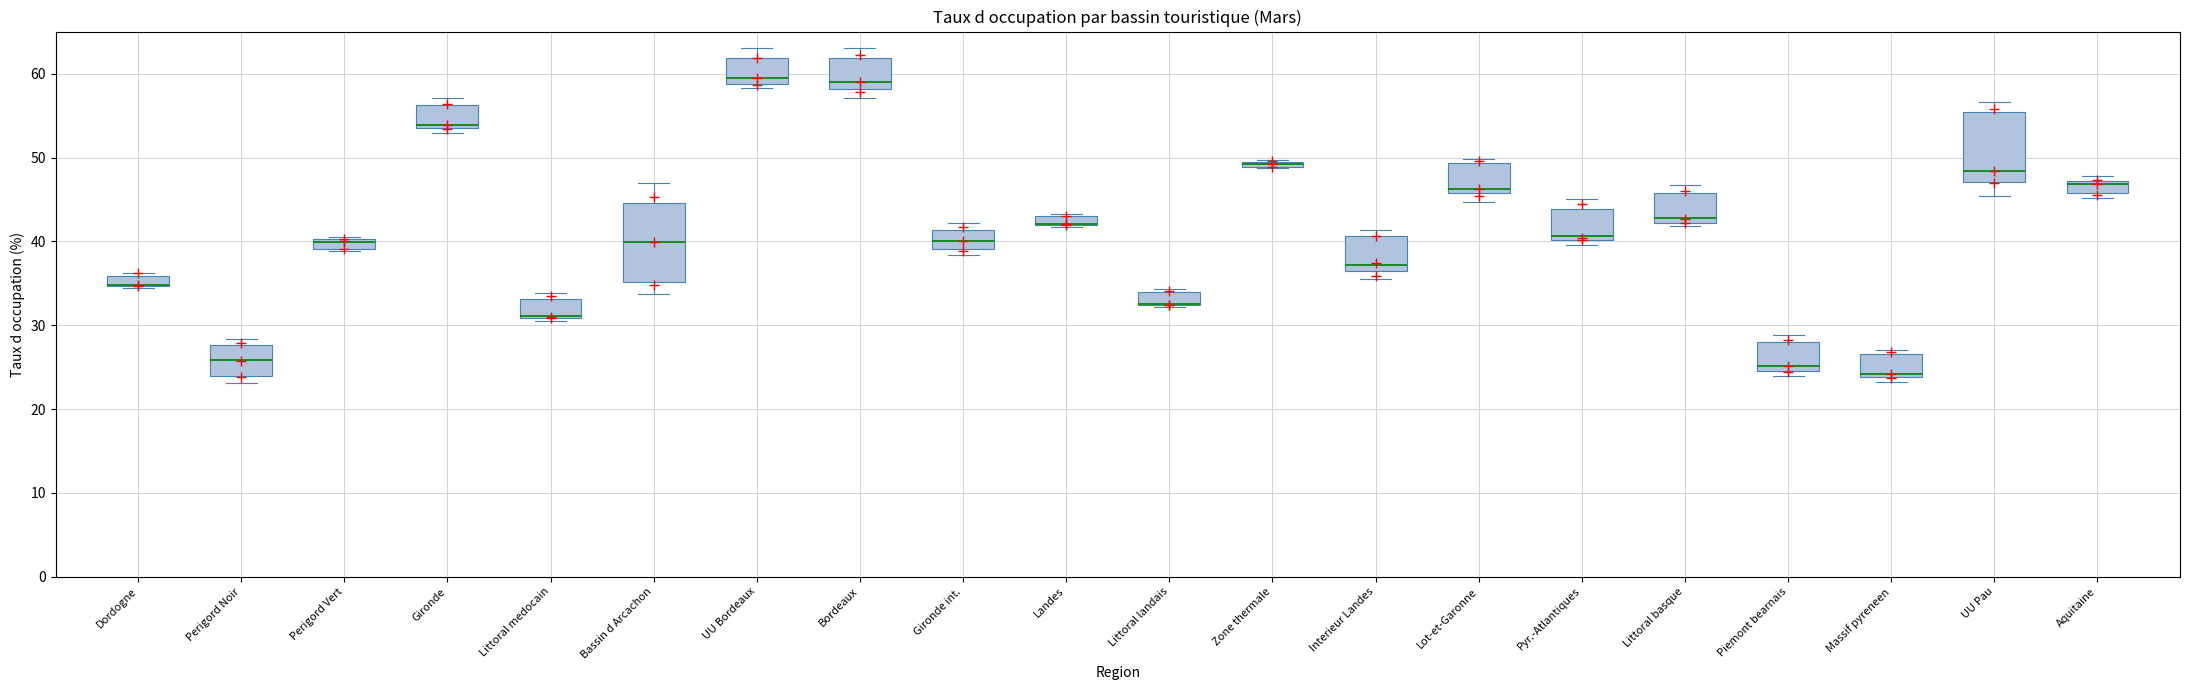

Where is the upper edge of the box for Littoral medocain on the y-axis? The values are not printed on the chart, so give them approximately, as read against the axis.

33